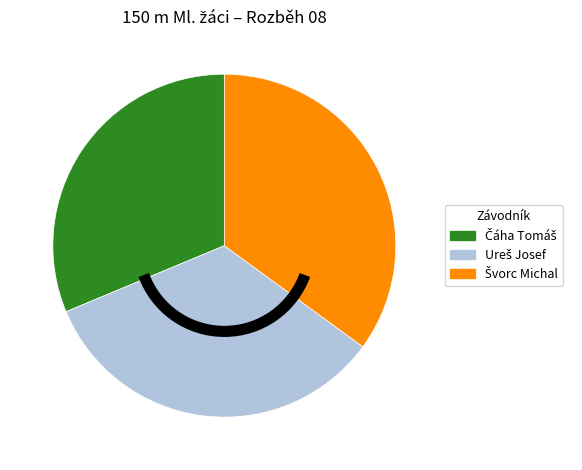

Is there any slice that represents more than half of the pie?

No